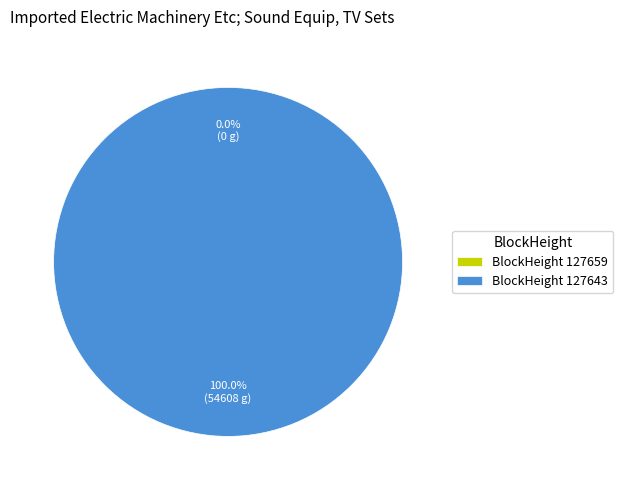

Which slice is the largest?

BlockHeight 127643